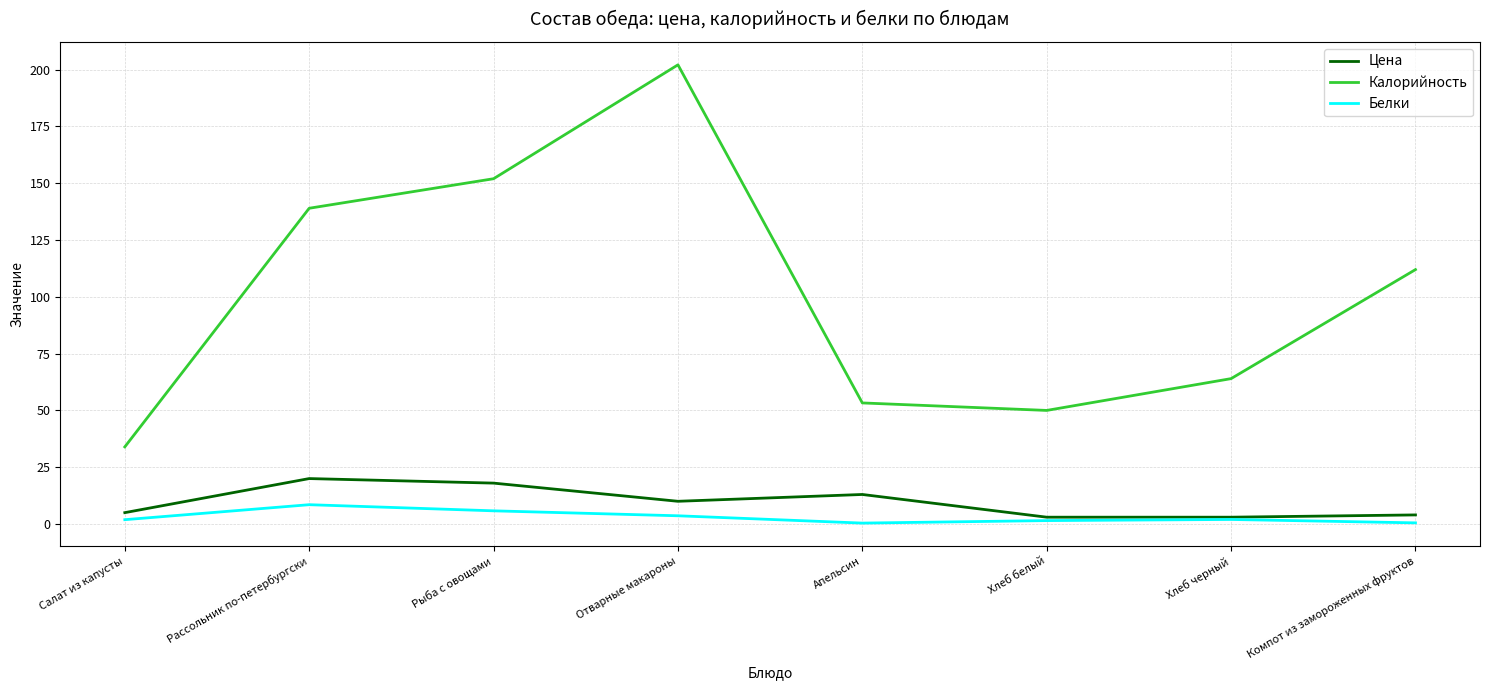

Is the value of Калорийность at Хлеб черный greater than the value of Цена at Хлеб черный?

Yes